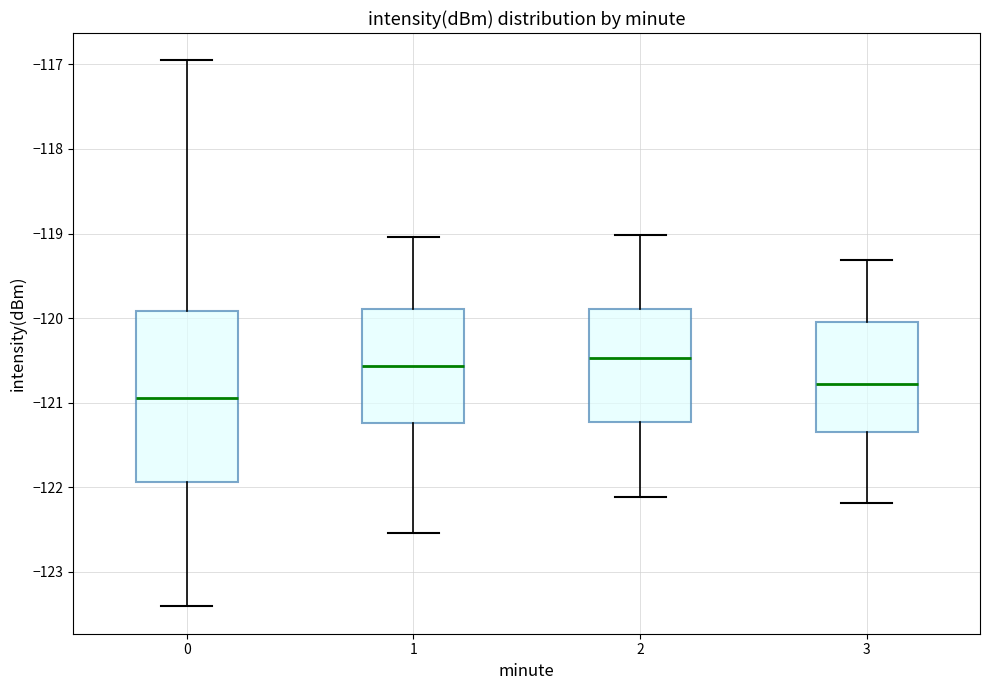

Where does the median line of the box at x = 1 sit on the y-axis? The values are not printed on the chart, so give them approximately, as read against the axis.

-120.6